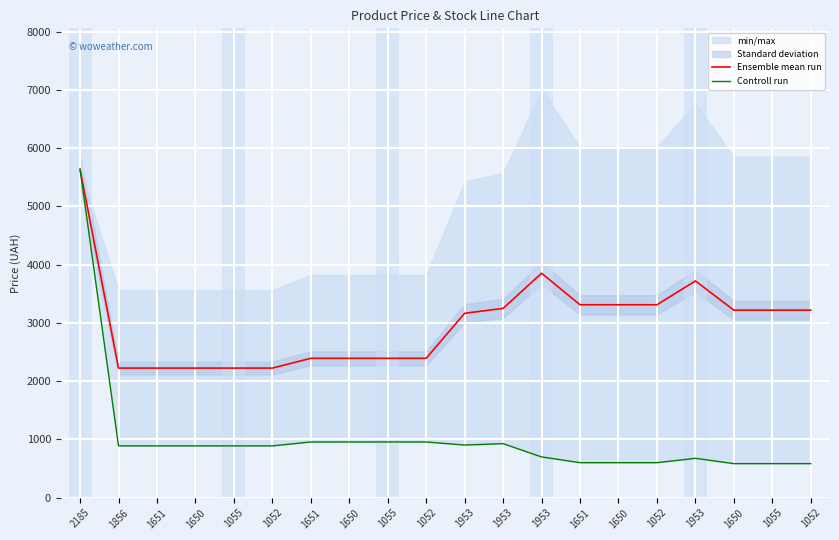

True or false: Ensemble mean run and Controll run cross at least once.

False